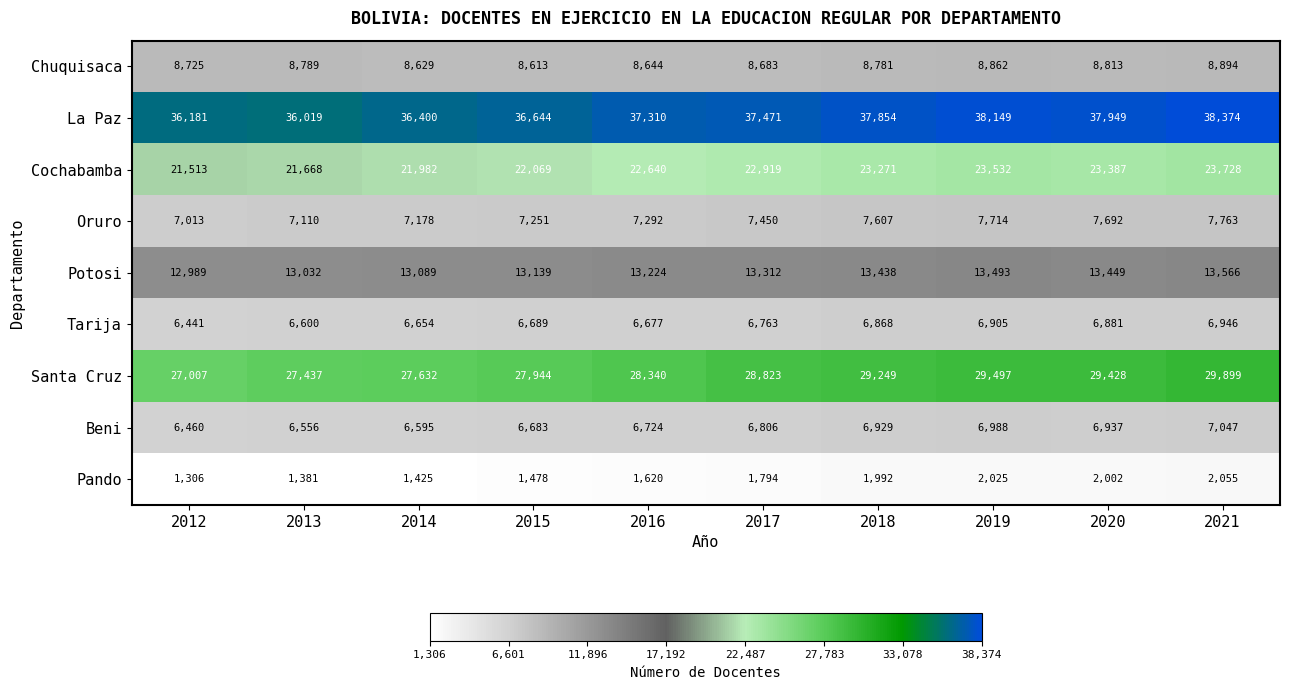

What is the difference between the maximum and minimum values in the Cochabamba series?

2215